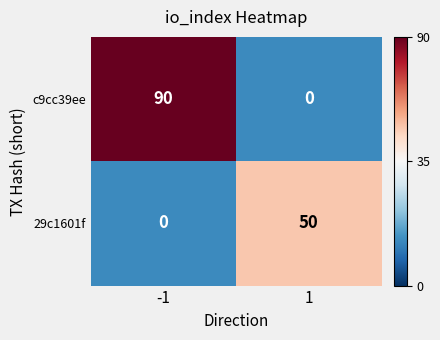

At which category is the sum across all series the highest?

-1